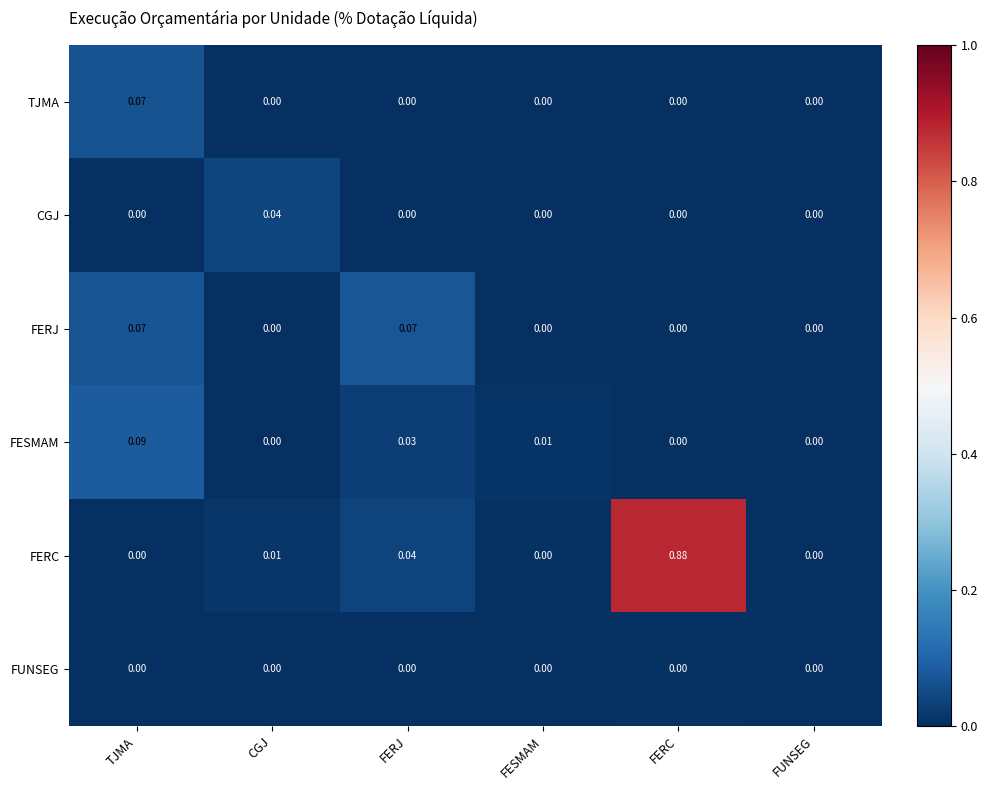

Is the value of FERC at FERJ greater than the value of FERJ at TJMA?

No